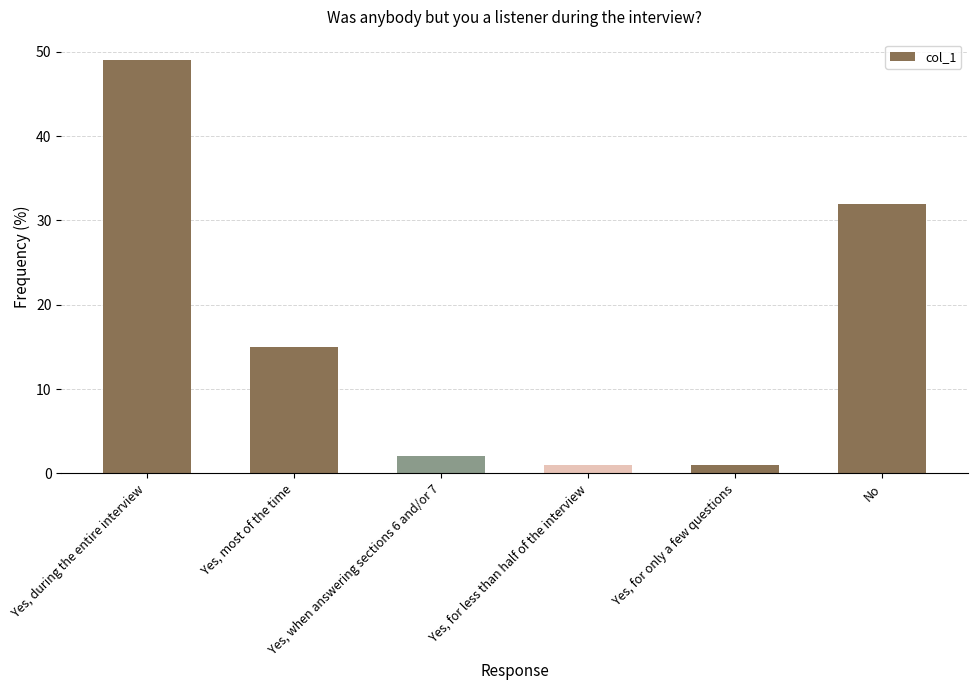

Is it true that the value at Yes, most of the time is 4?

False